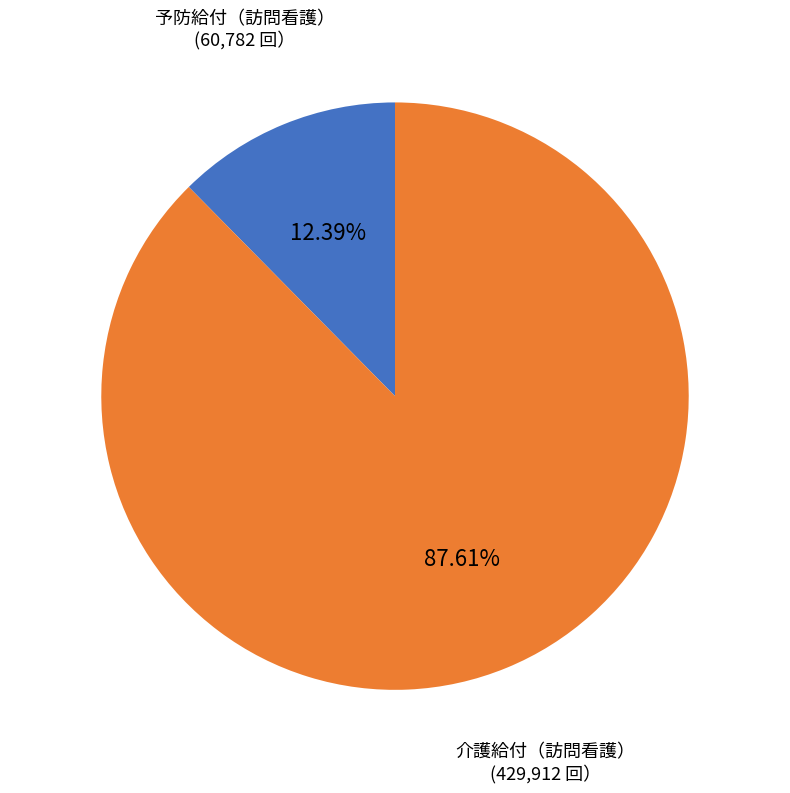

Does any single category account for the majority?

Yes